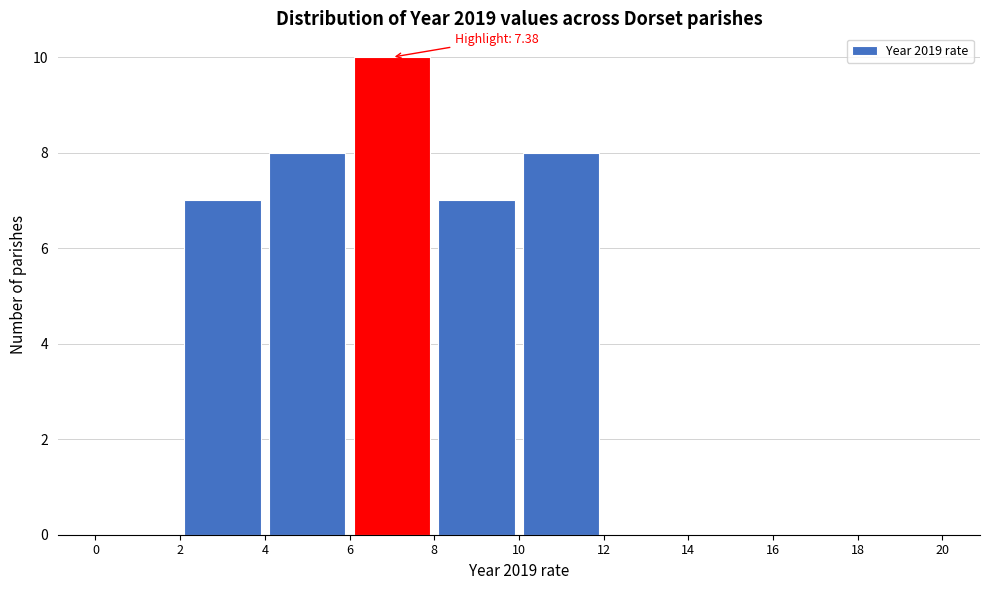

Over which range of the x-axis is the bar tallest?

6 to 8